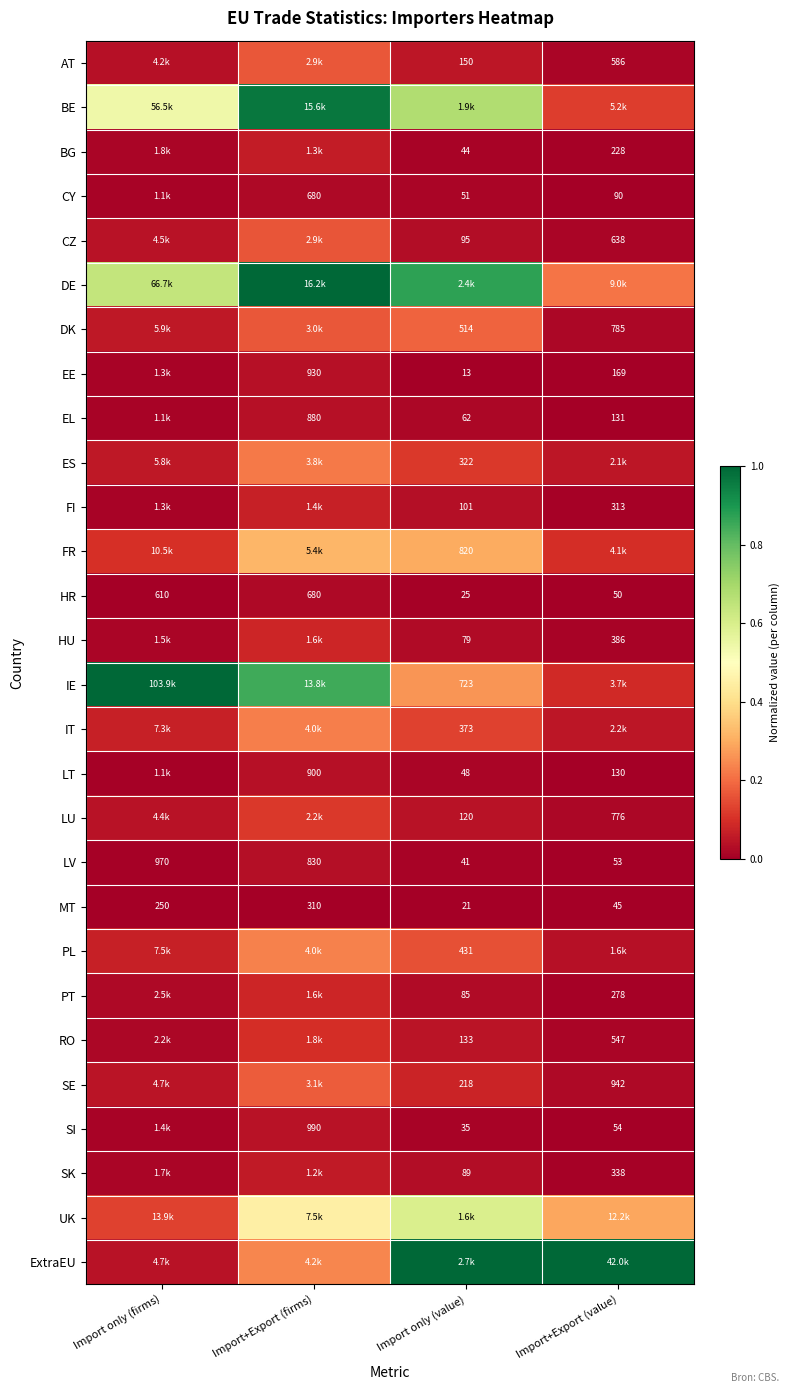

What is the total value across all series at Import+Export (firms)?

6.0